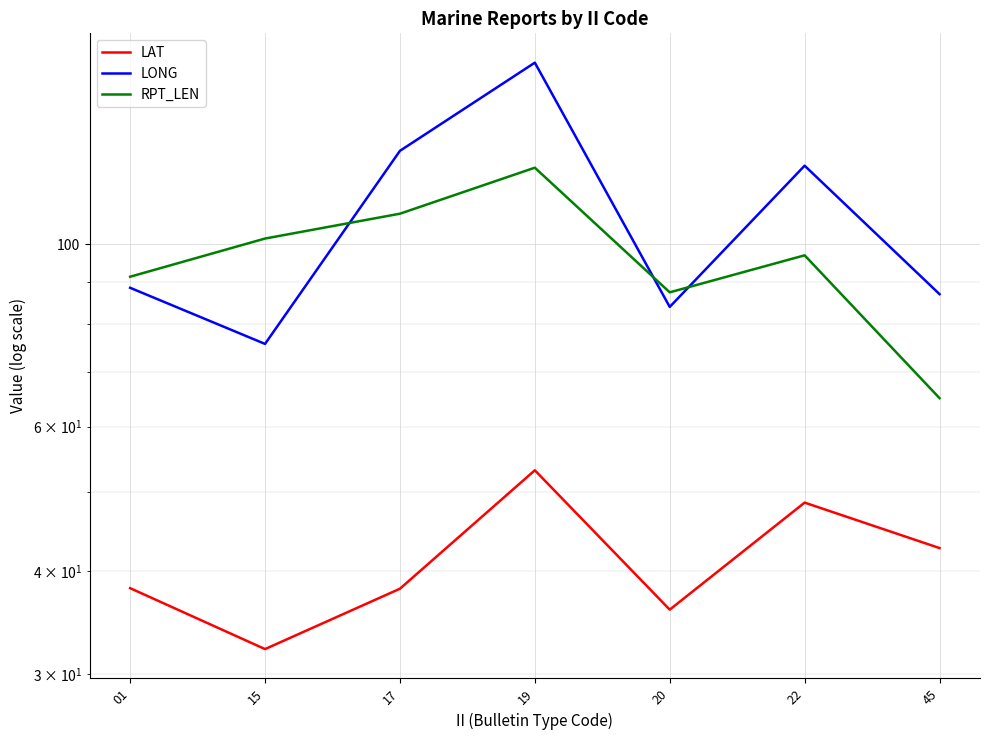

Does the chart display data point markers on the line(s)?

No